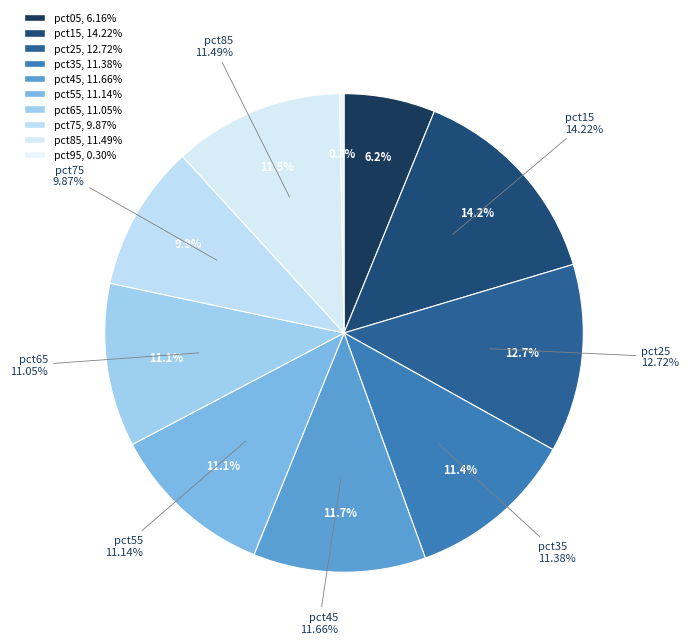

What percentage is NOT represented by pct95?

99.7%